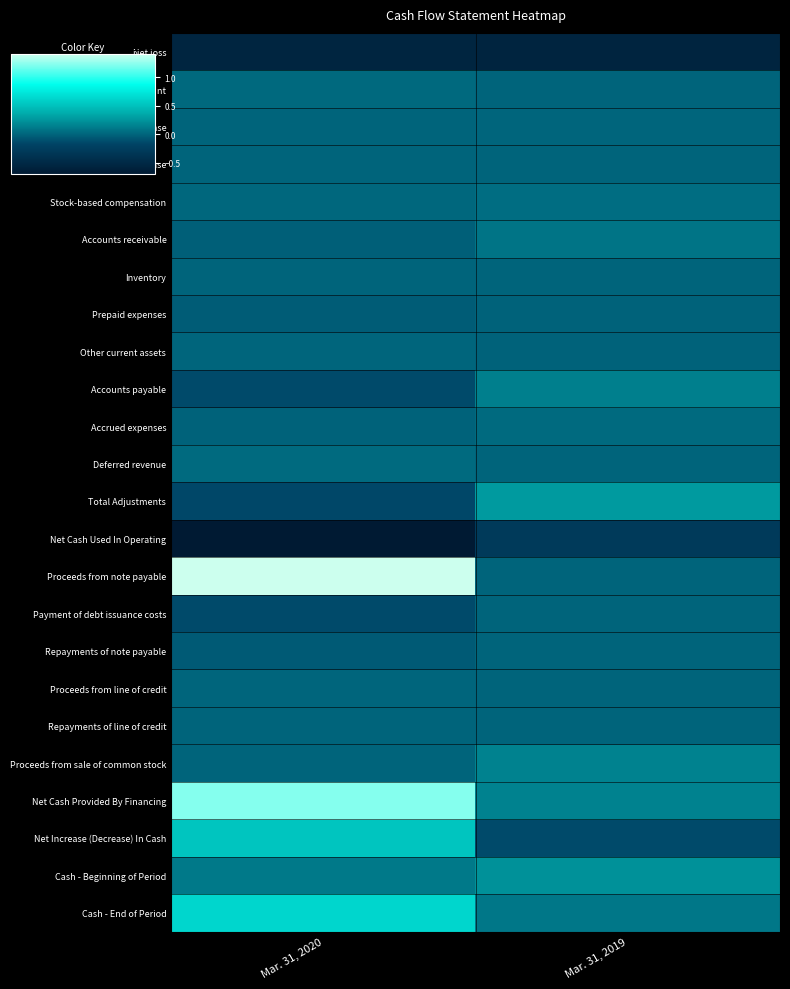

How many distinct data groups are displayed?

24